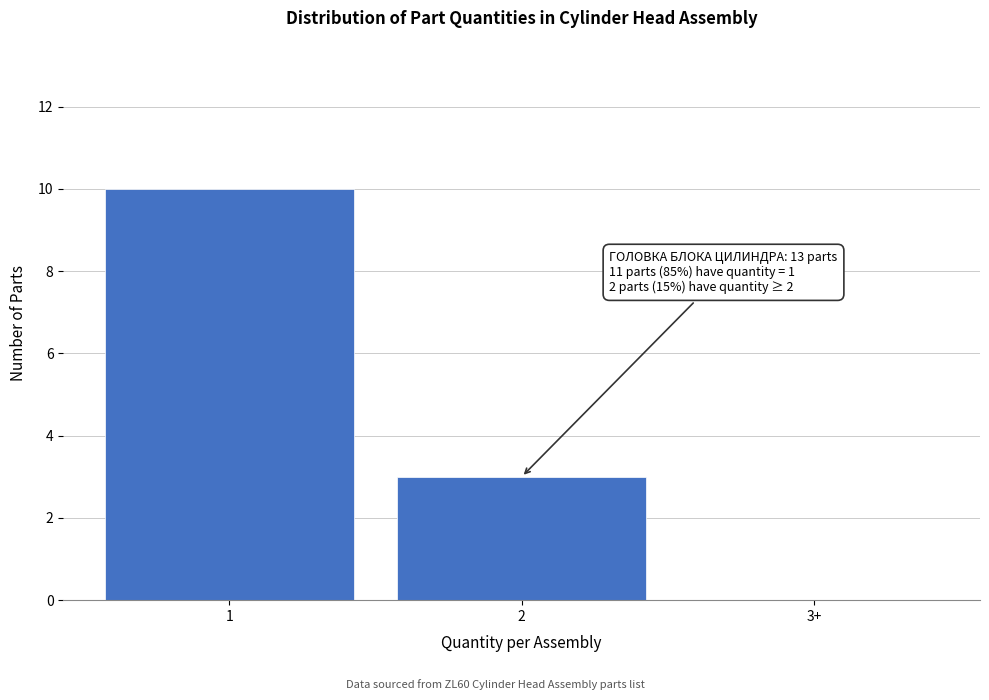

Reading left to right, transcribe all the data shown in this chart.

1=10	2=3	3+=0